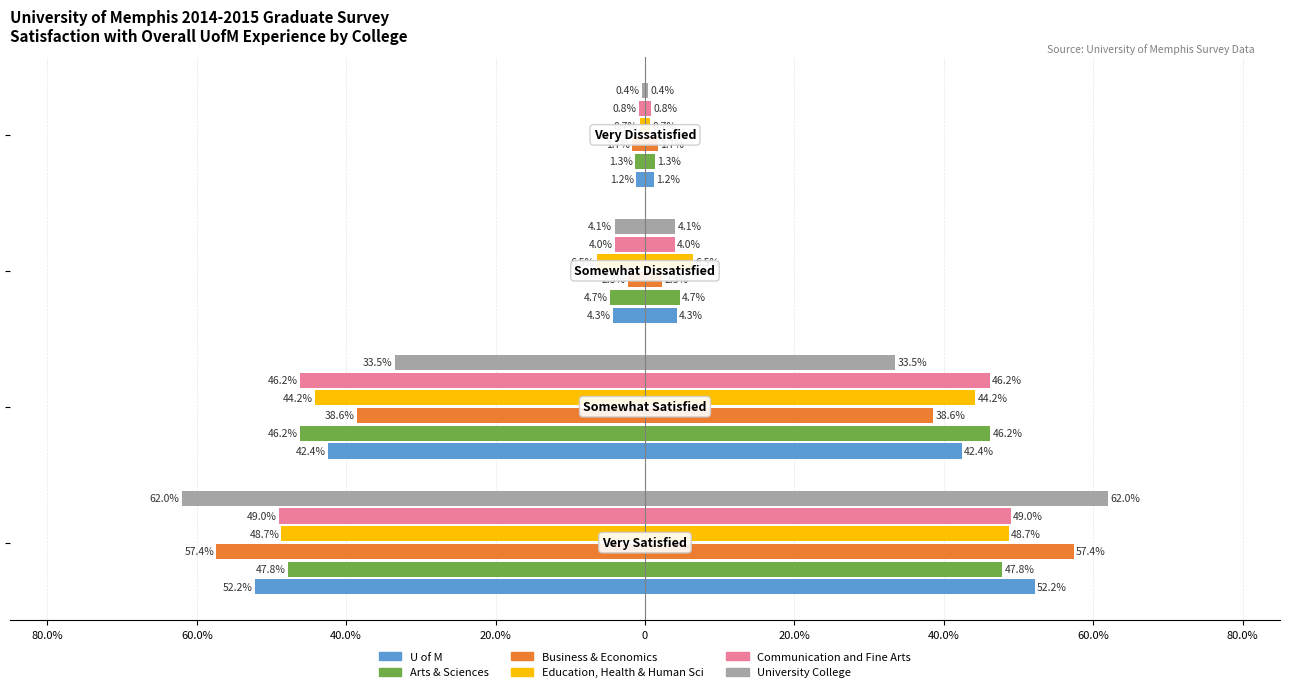

How many groups of bars are there?

4